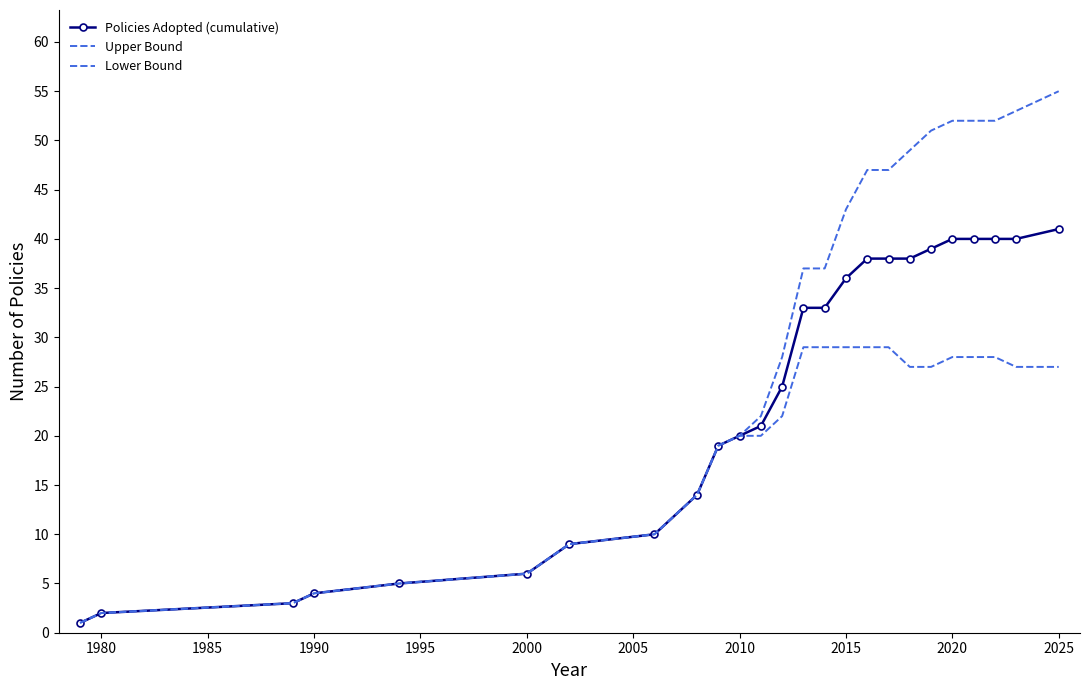

Rank the series by their maximum value, from highest to lowest.

Upper Bound, Policies Adopted (cumulative), Lower Bound